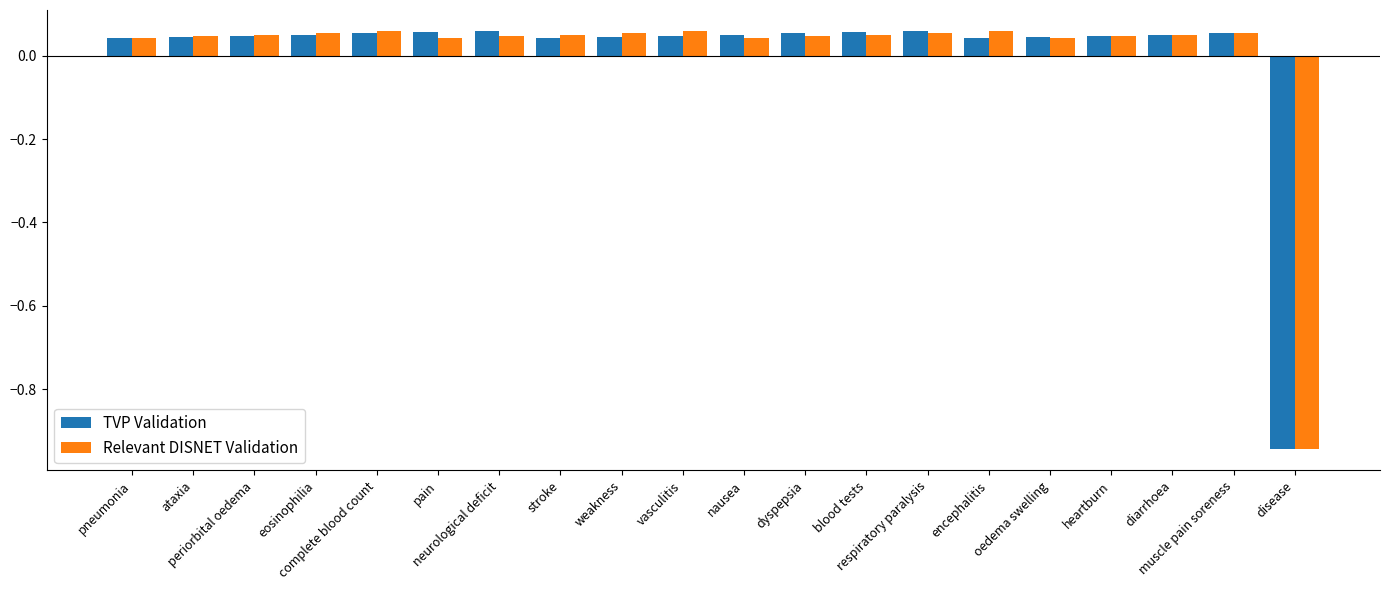

At how many categories does at least one series exceed 0?

19